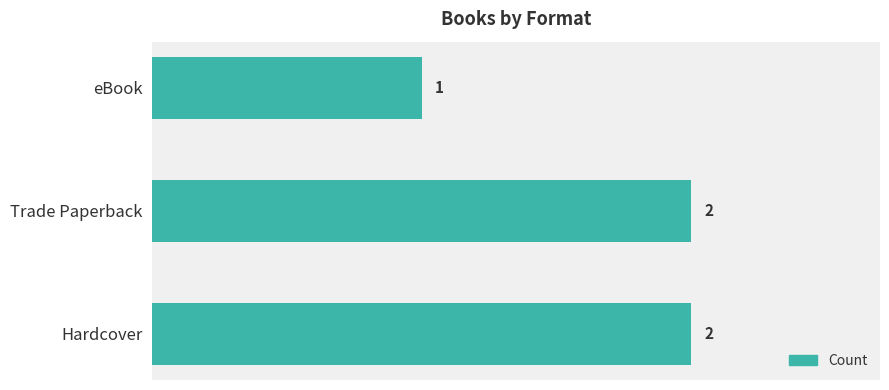

What is the label of the 2nd bar from the top?

Trade Paperback